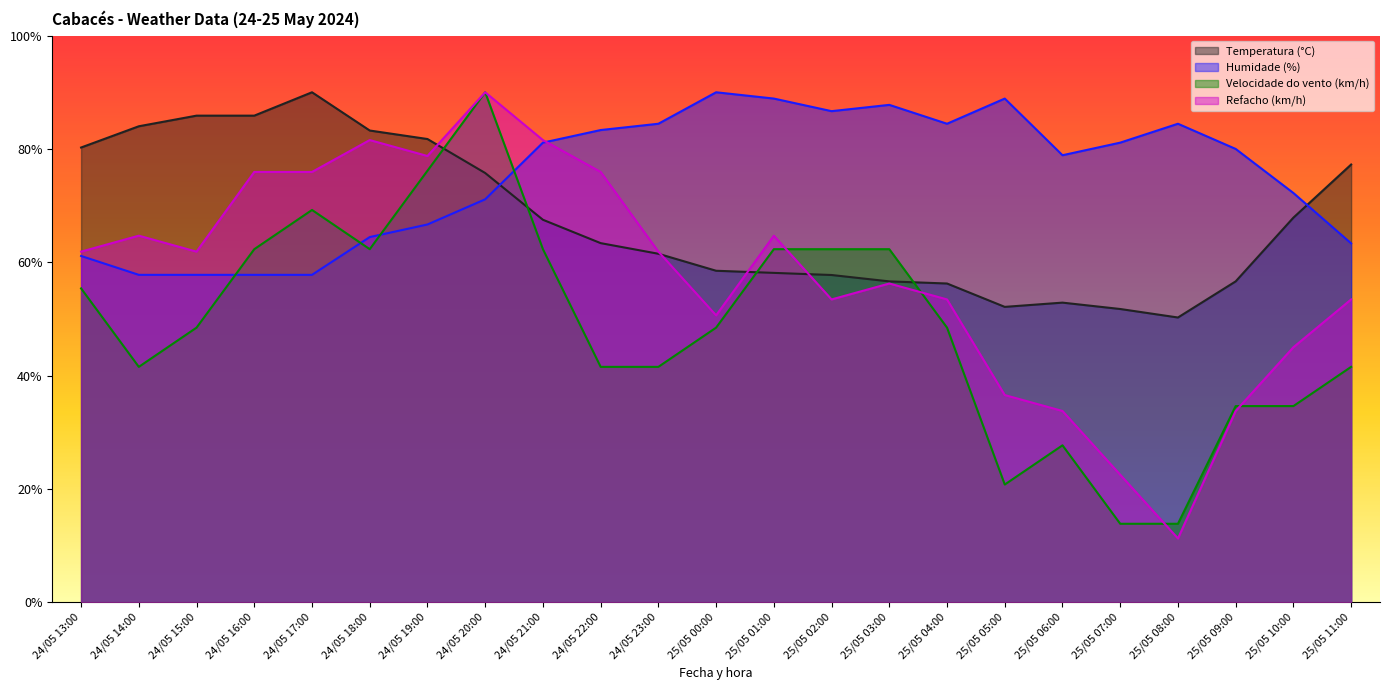

At how many categories does at least one series exceed 13?

23